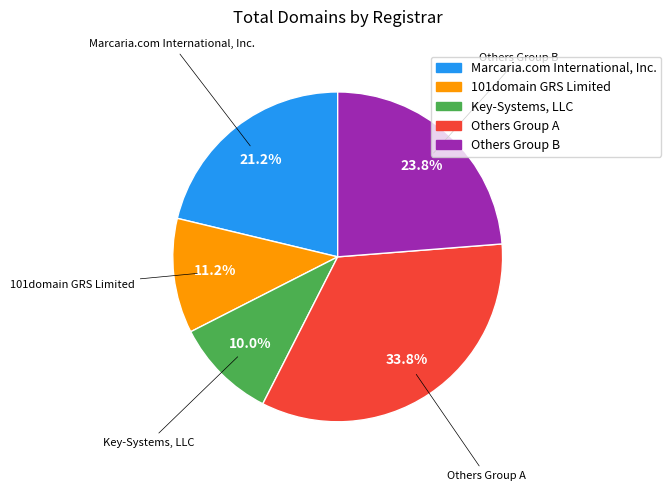

Does any single category account for the majority?

No